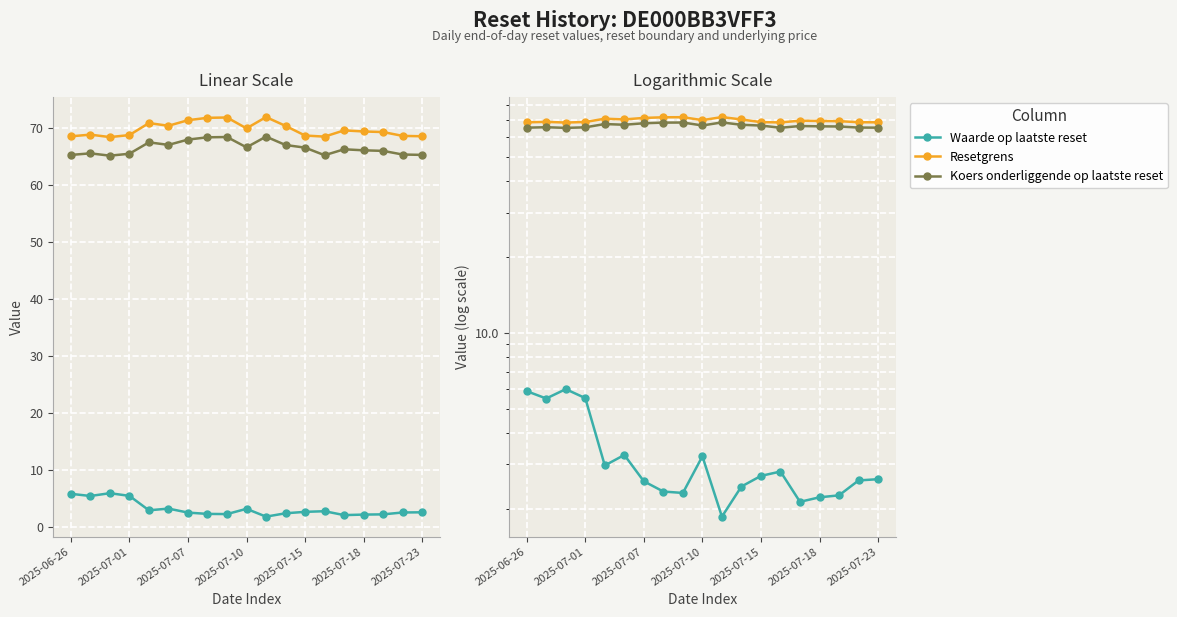

What is the spread (max minus min) of values at 14?

67.4